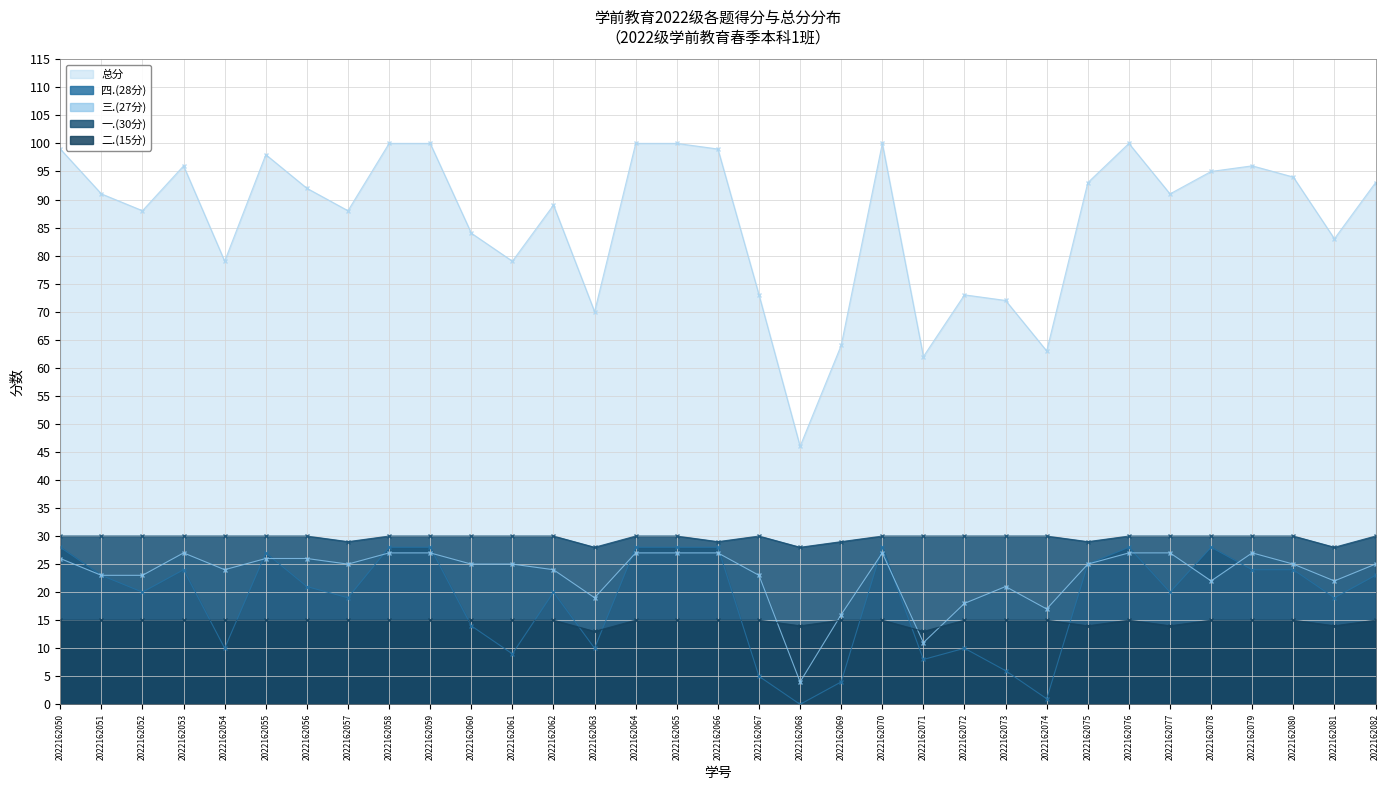

Where is the first local minimum for 二.(15分)?

2022162063